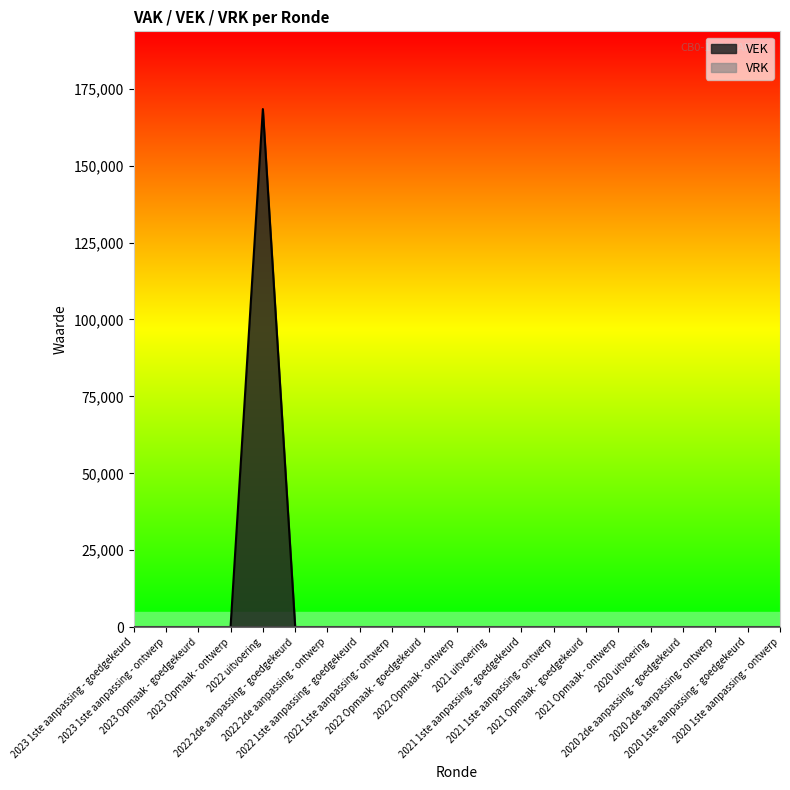

The value at 2021 1ste aanpassing - ontwerp is 0. True or false?

True